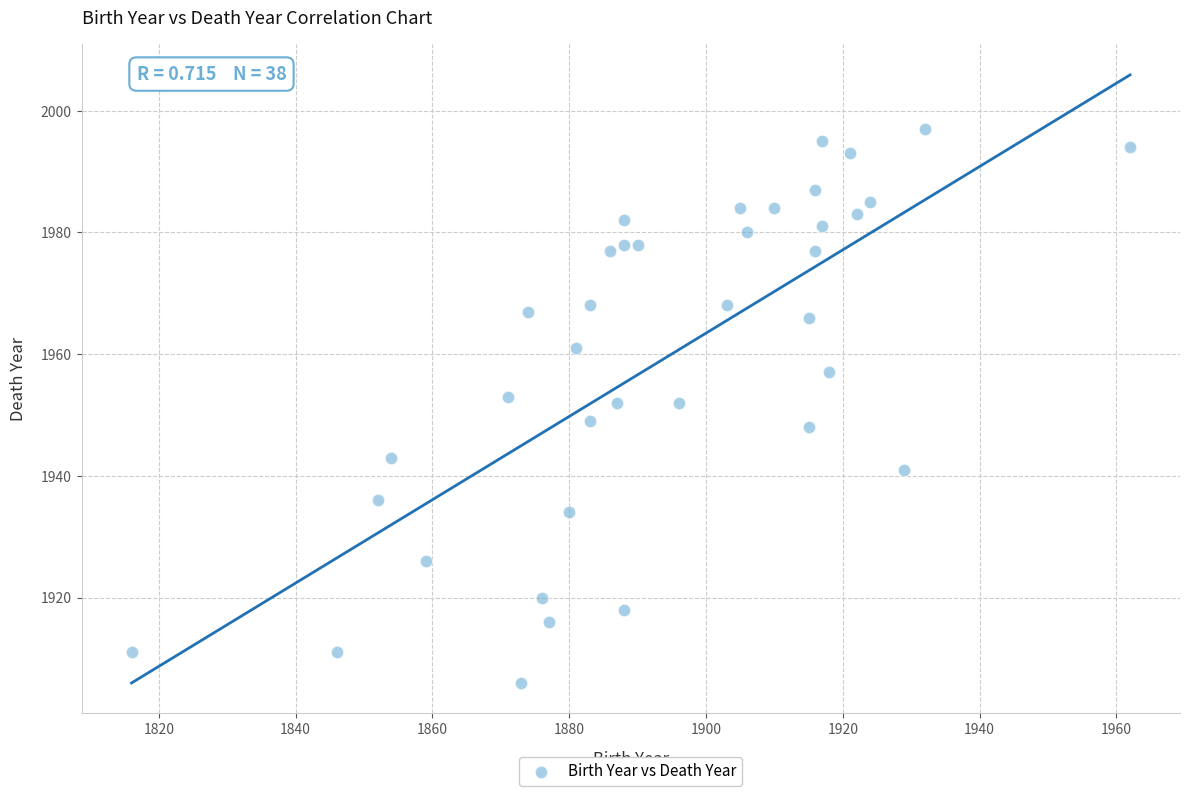

What is the range of Y values (max minus min)?

91